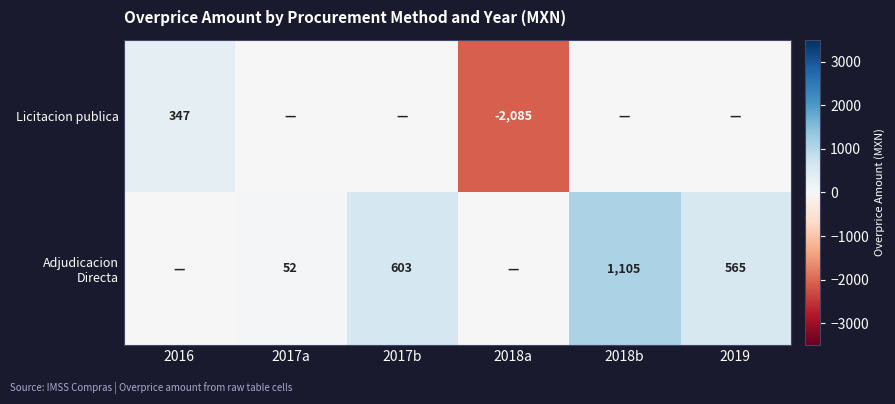

Is the value of Licitacion publica at 2018b greater than the value of Adjudicacion Directa at 2017a?

No